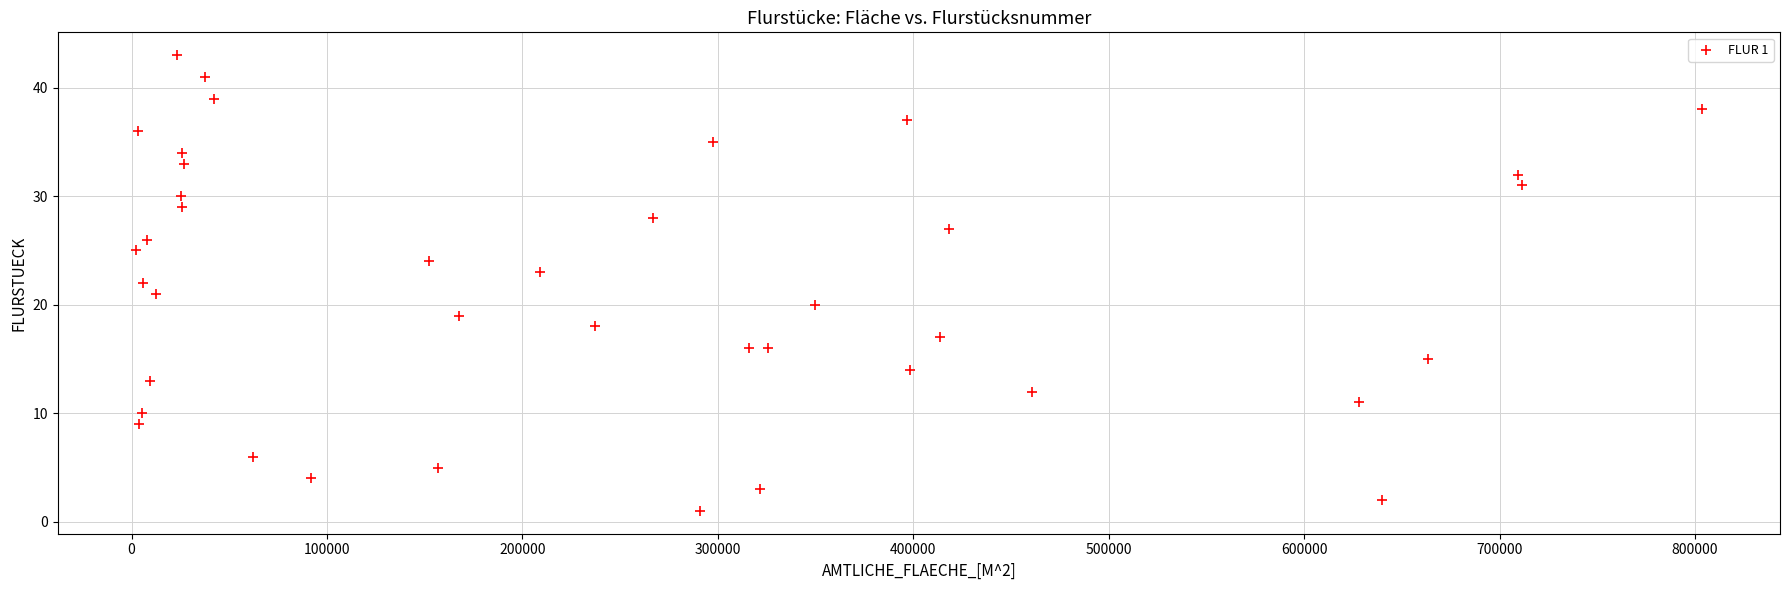

What is the range of Y values (max minus min)?

42